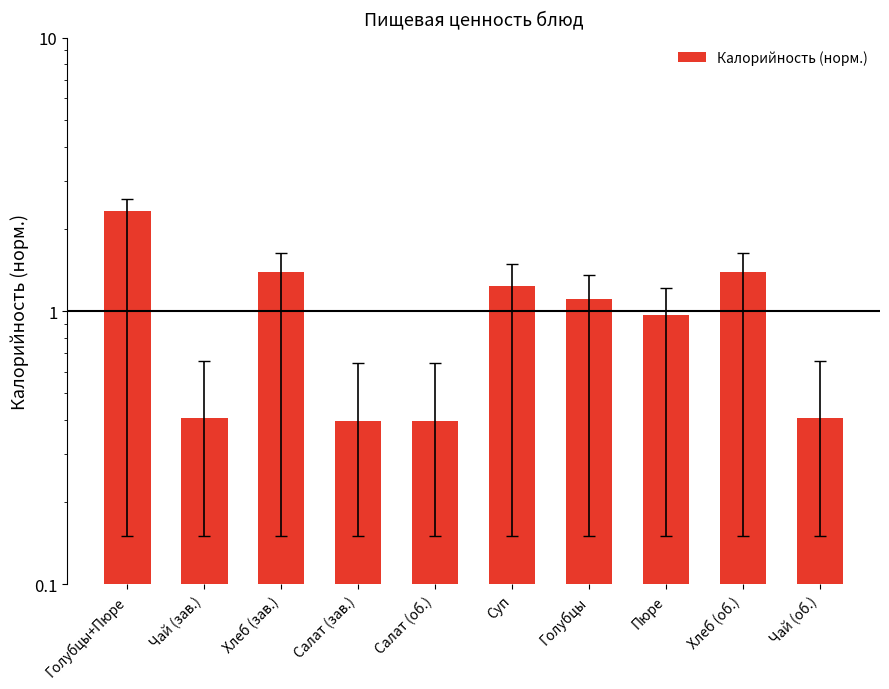

Where is the data nearest to the value 1?

Пюре